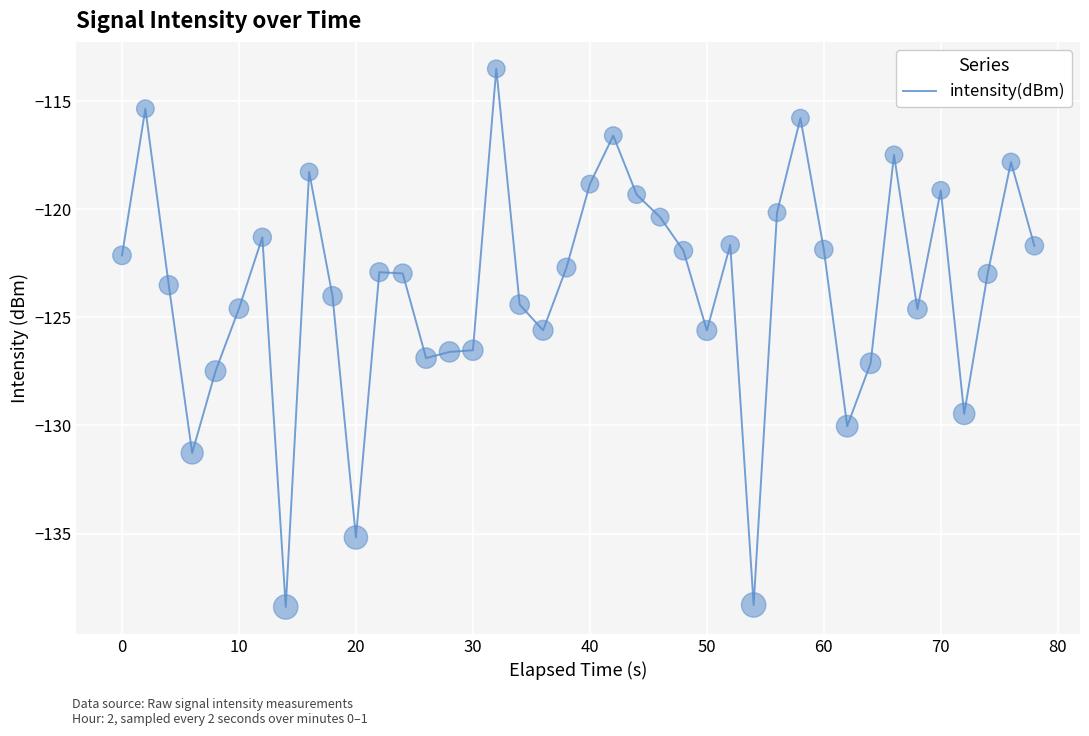

What is the minimum value shown in the chart?

-138.4